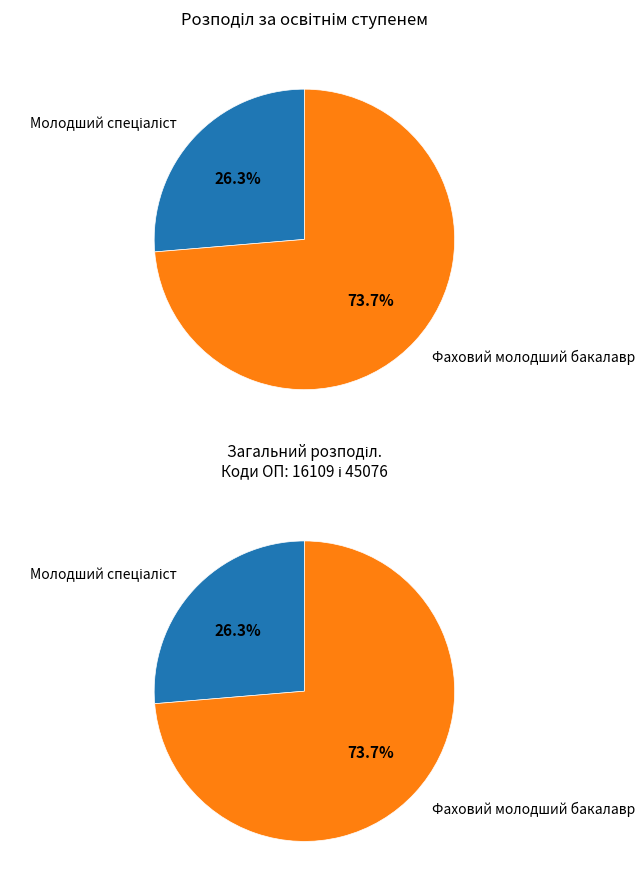

Combined, what portion of the pie is Молодший спеціаліст and Фаховий молодший бакалавр?

100.0%